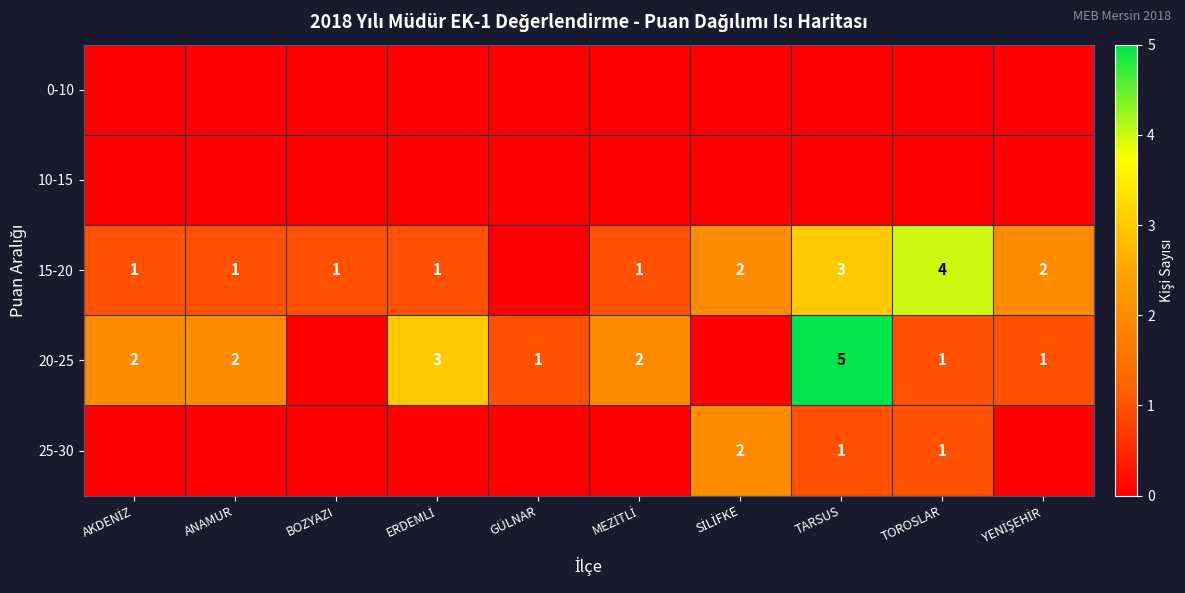

How many distinct data groups are displayed?

5